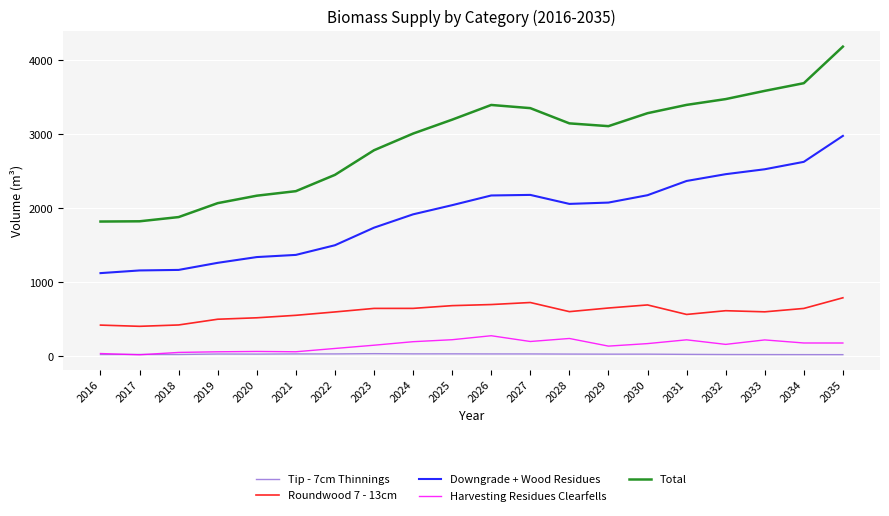

At which label does Harvesting Residues Clearfells reach its peak?

2026